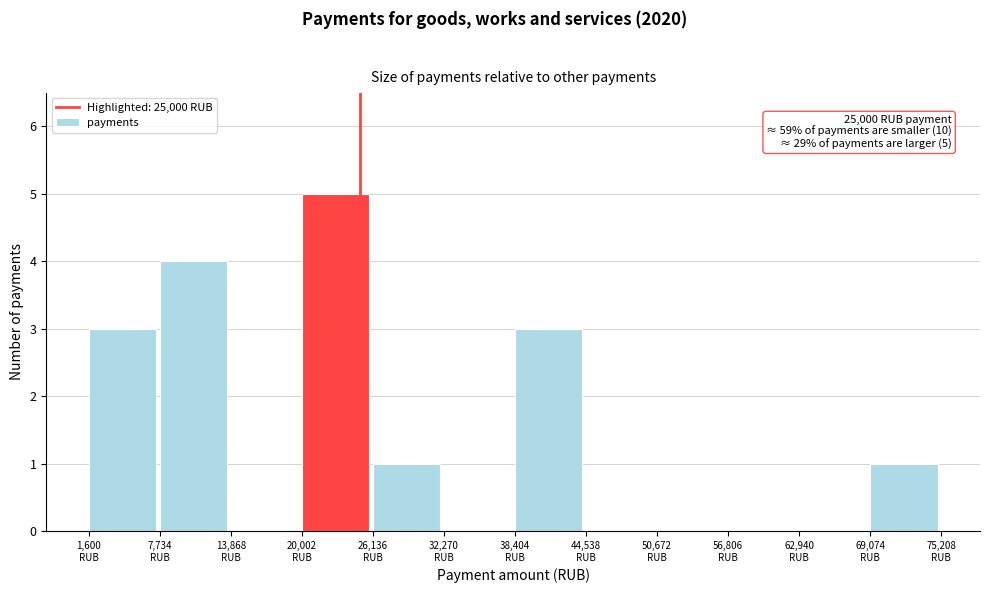

Over which range of the x-axis is the bar tallest?

20000 to 26000